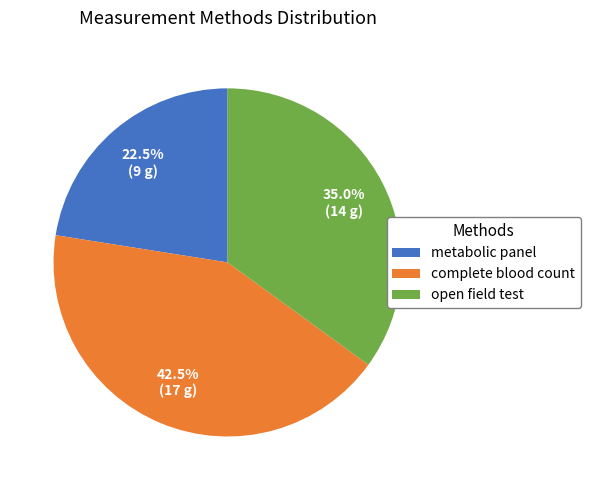

To the nearest percent, what portion does open field test represent?

35%